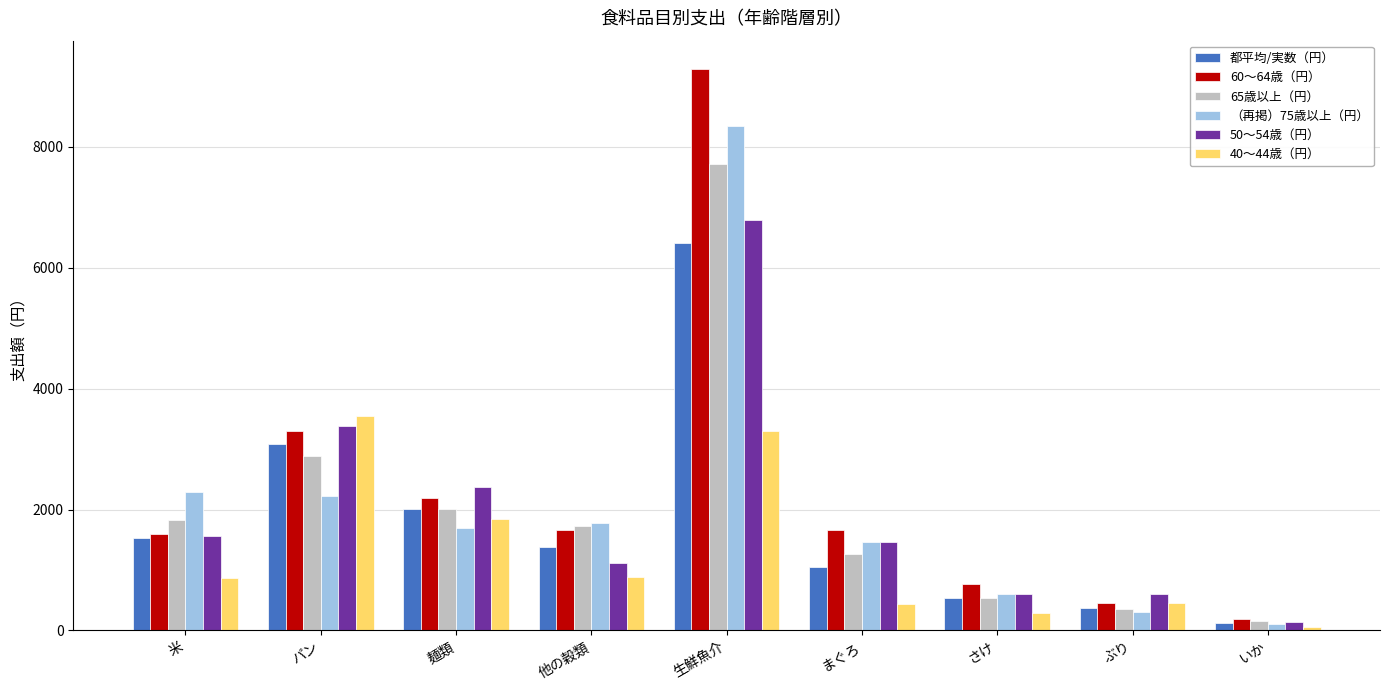

What is the difference between the maximum and minimum values in the 50〜54歳（円） series?

6636